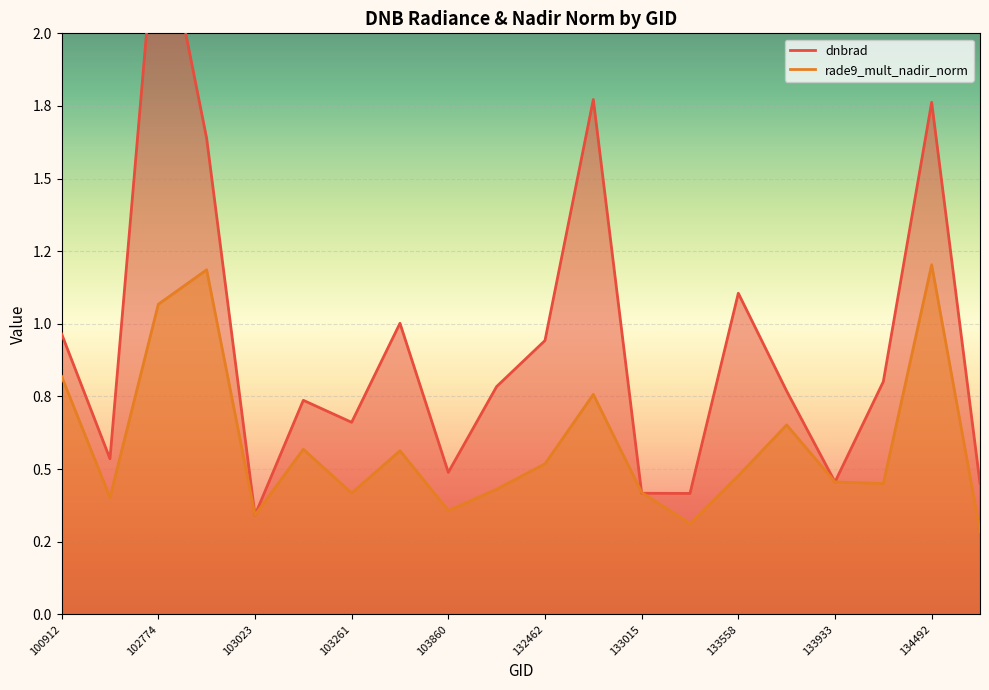

What is the difference between the maximum and minimum values in the dnbrad series?

2.1